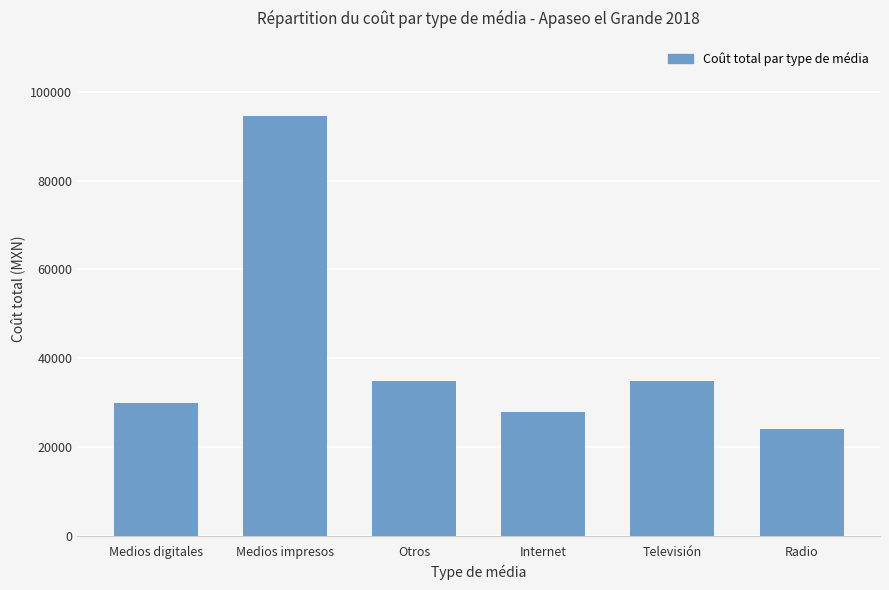

Which label corresponds to the smallest value in the chart?

Radio